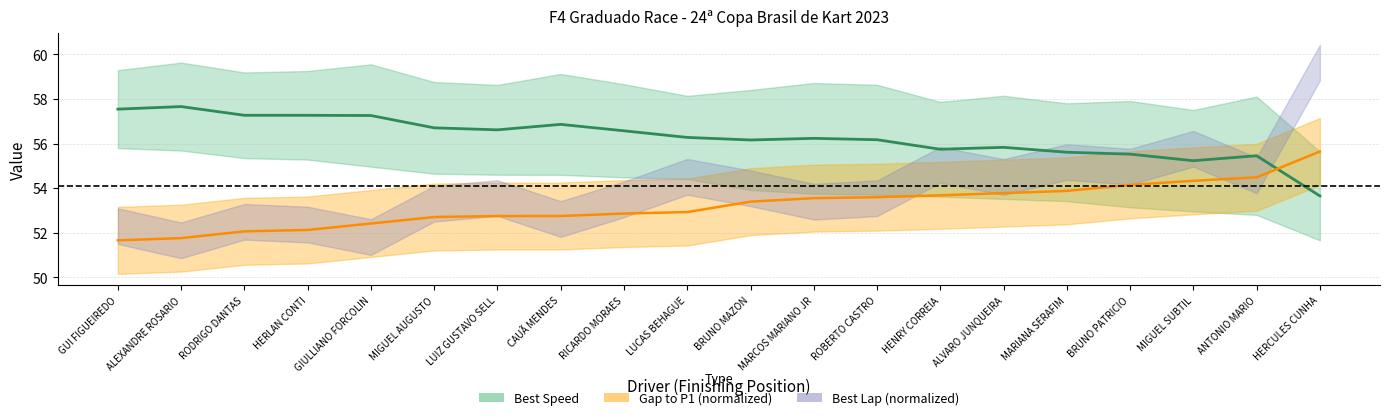

True or false: Best Speed and Gap to P1 (normalized) cross at least once.

True